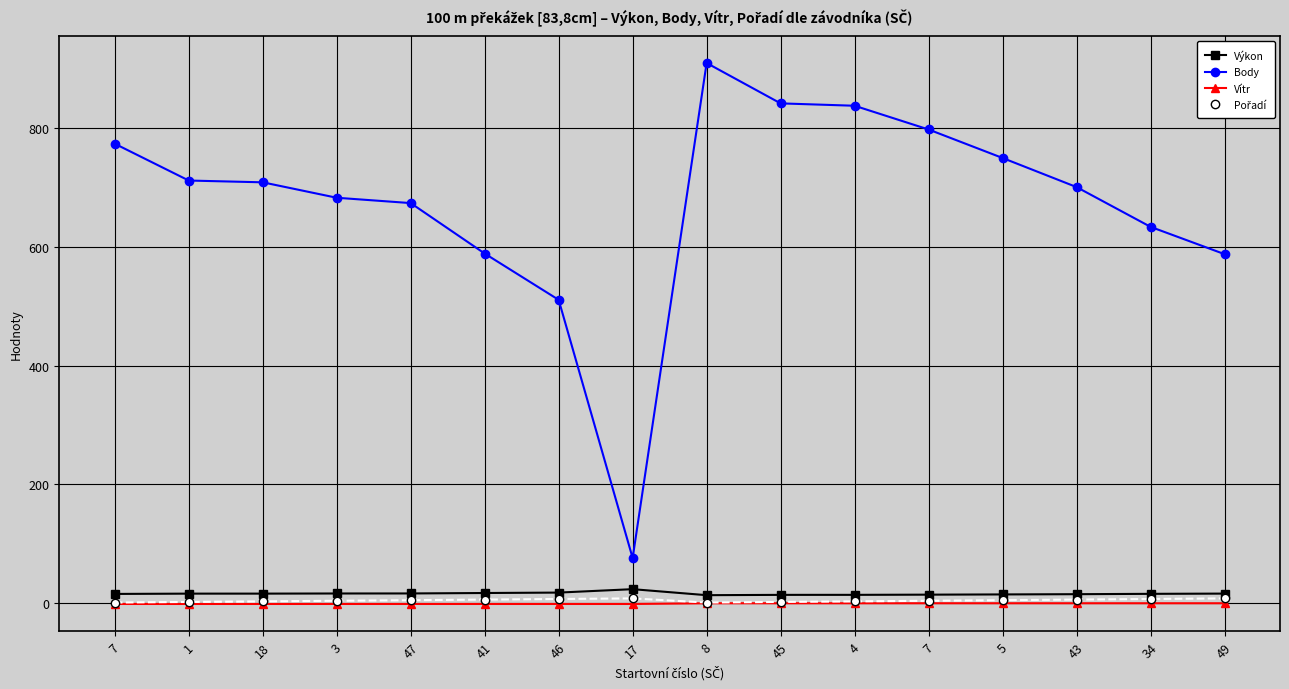

The value of Výkon at 34 is 21.1. True or false?

False